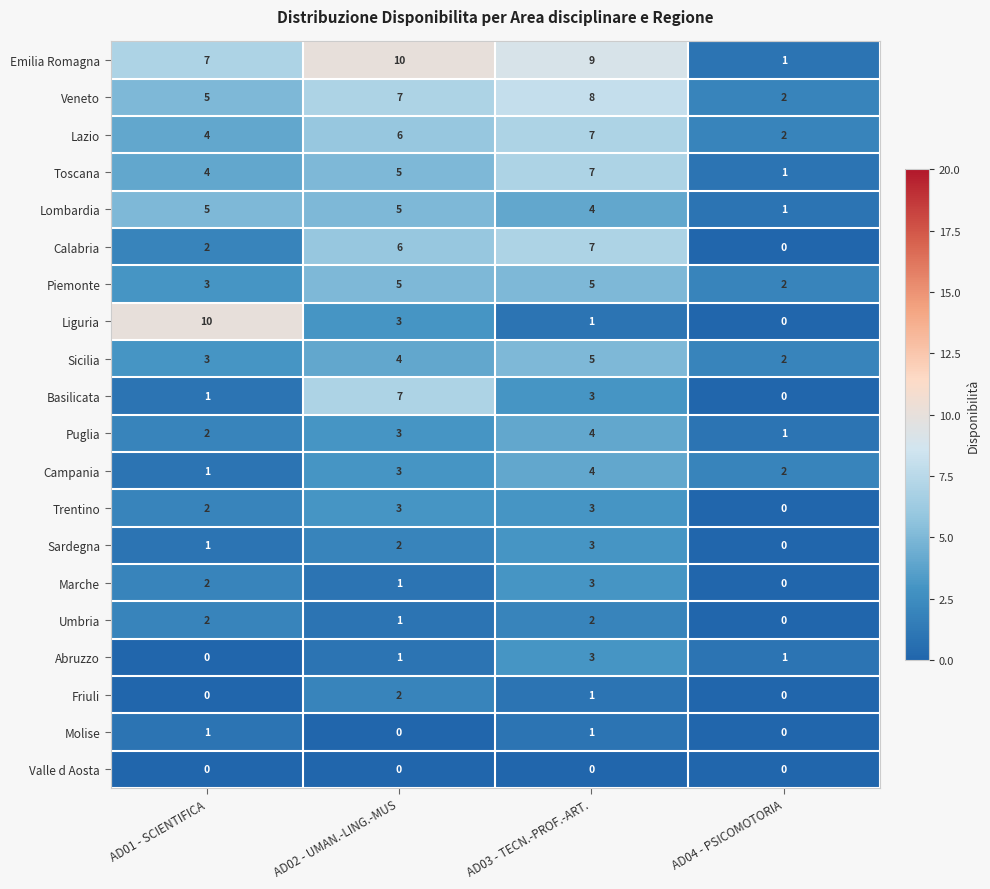

List the labels in order of Lazio value, smallest first.

AD04 - PSICOMOTORIA, AD01 - SCIENTIFICA, AD02 - UMAN.-LING.-MUS, AD03 - TECN.-PROF.-ART.